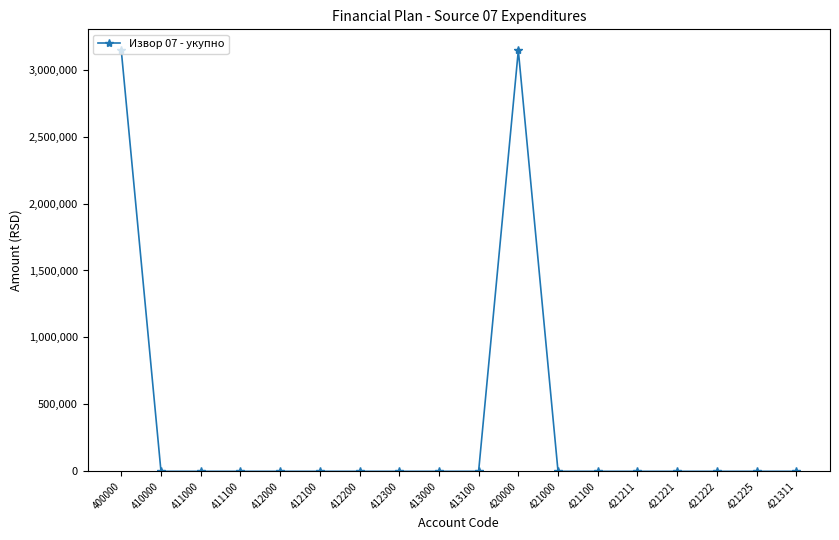

Is it true that the value at 411100 is 0?

True